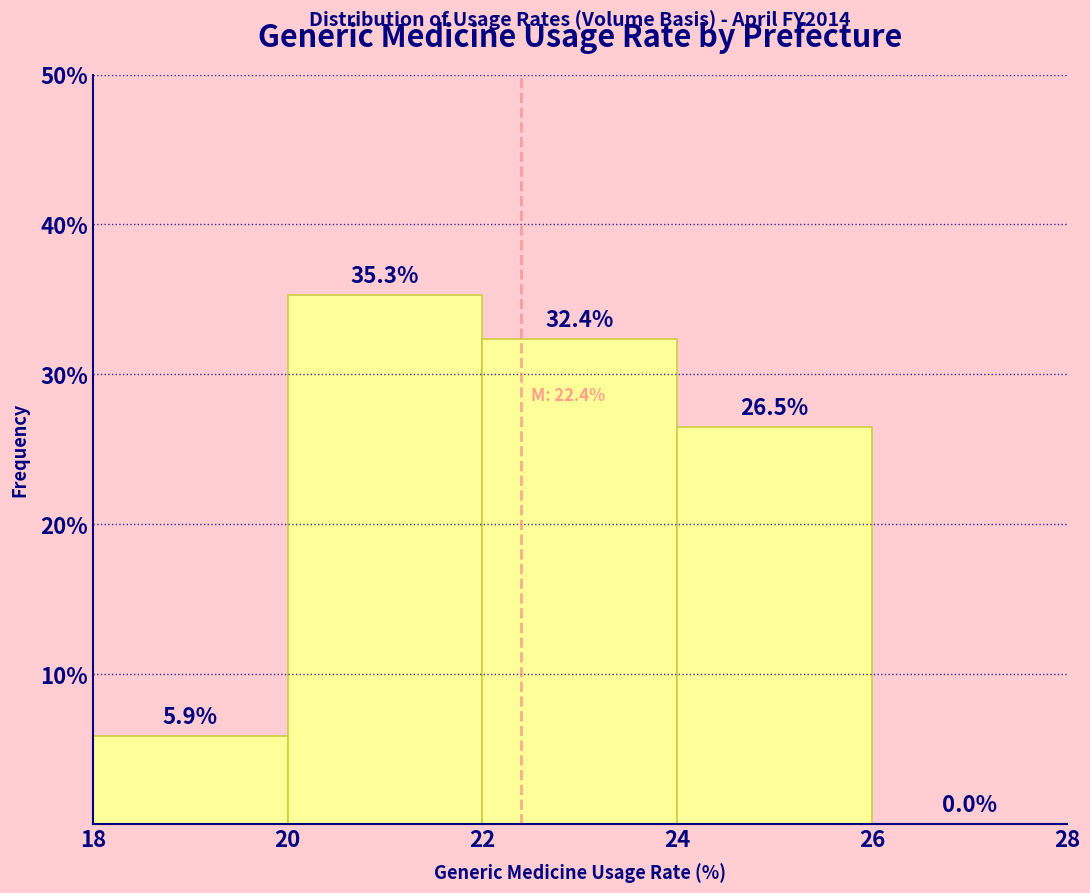

How tall is the bar that spans 20 to 22 on the x-axis?

35.3